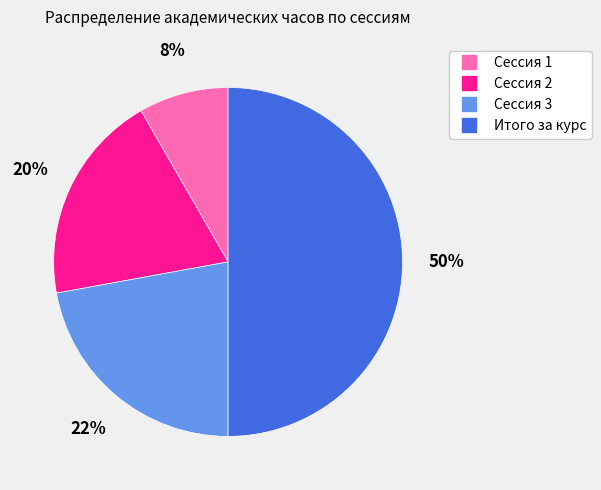

Does Сессия 3 account for over 50% of the chart?

No